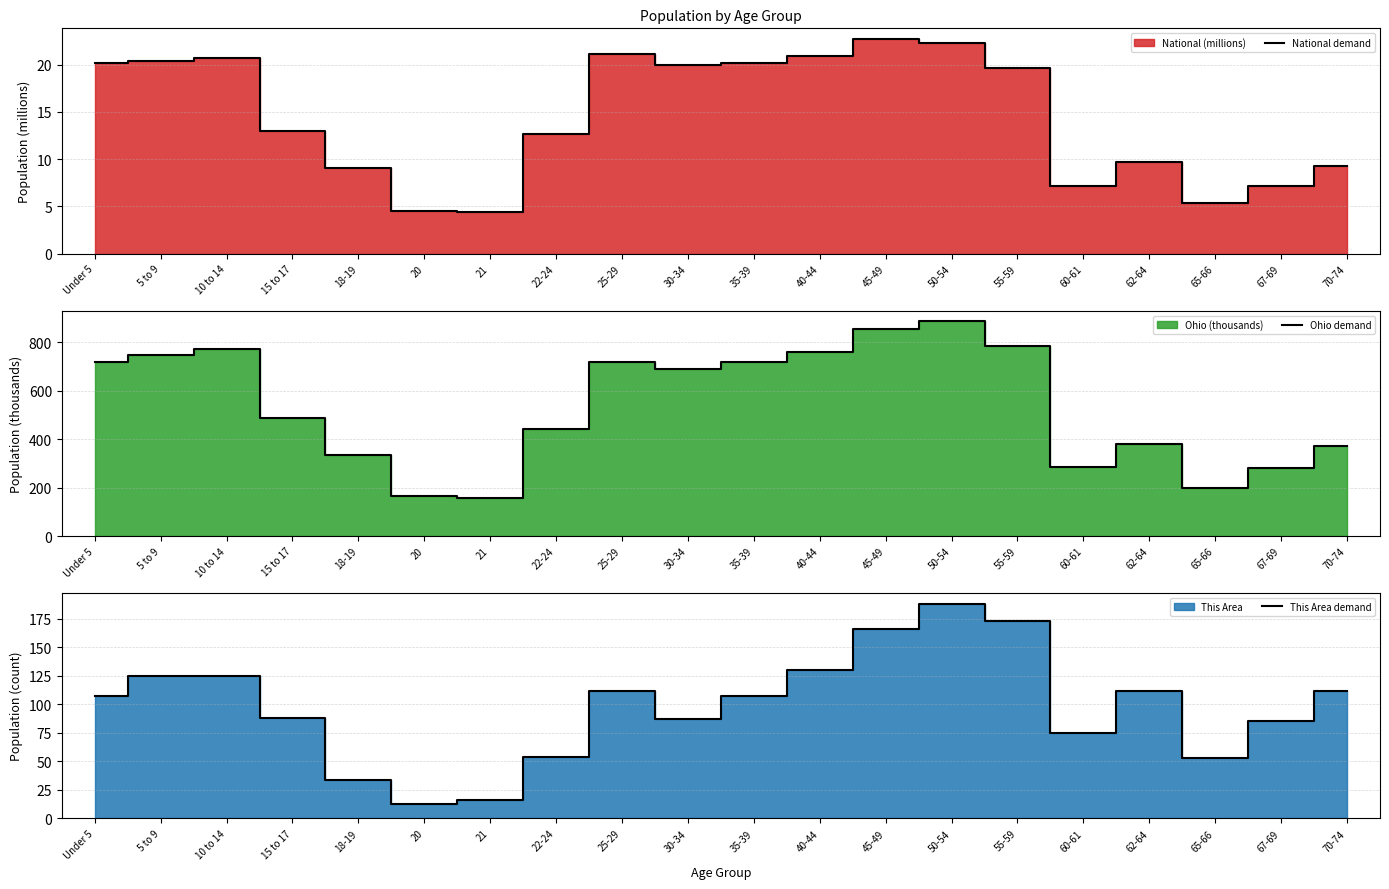

Reading left to right, extract all data points from this chart.

National demand: 20.2	20.3	20.7	13.0	9.1	4.5	4.4	12.7	21.1	20.0	20.2	20.9	22.7	22.3	19.7	7.1	9.7	5.3	7.1	9.3
Ohio demand: 720.9	747.9	774.7	487.3	336.4	164.0	157.0	442.1	718.6	691.3	718.5	761.4	855.1	887.1	786.9	284.4	381.0	198.3	280.5	371.4
This Area demand: 107.0	125.0	125.0	88.0	34.0	13.0	16.0	54.0	112.0	87.0	107.0	130.0	166.0	188.0	173.0	75.0	112.0	53.0	85.0	112.0